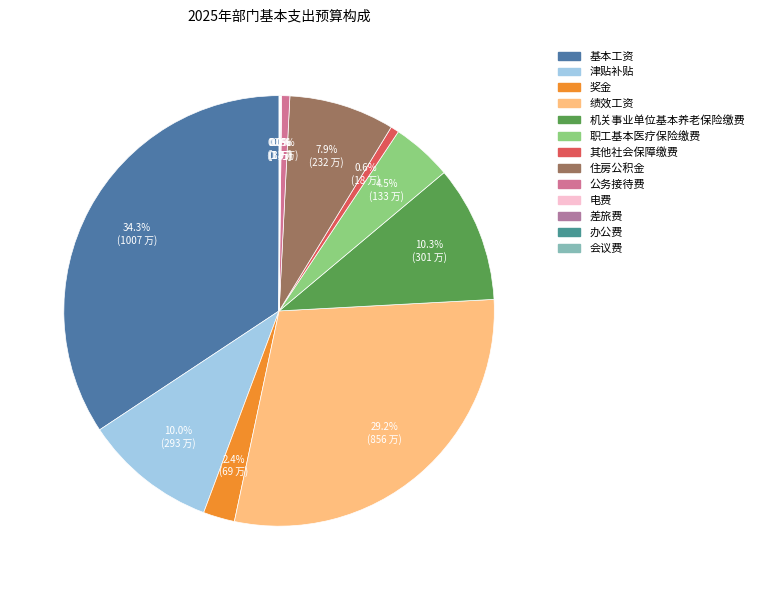

To the nearest percent, what is the average slice percentage?

8%